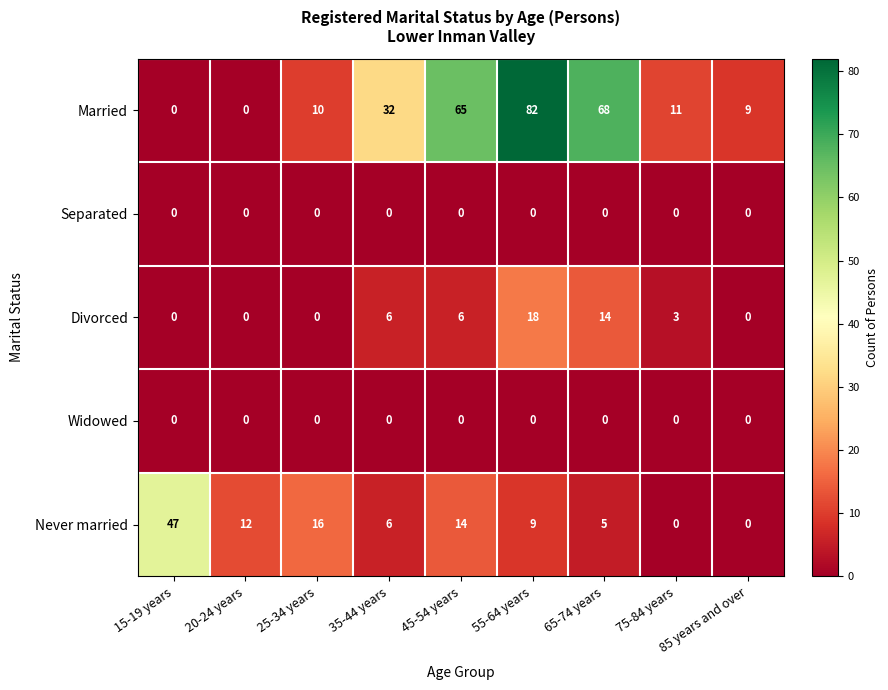

At which category is the sum across all series the highest?

55-64 years